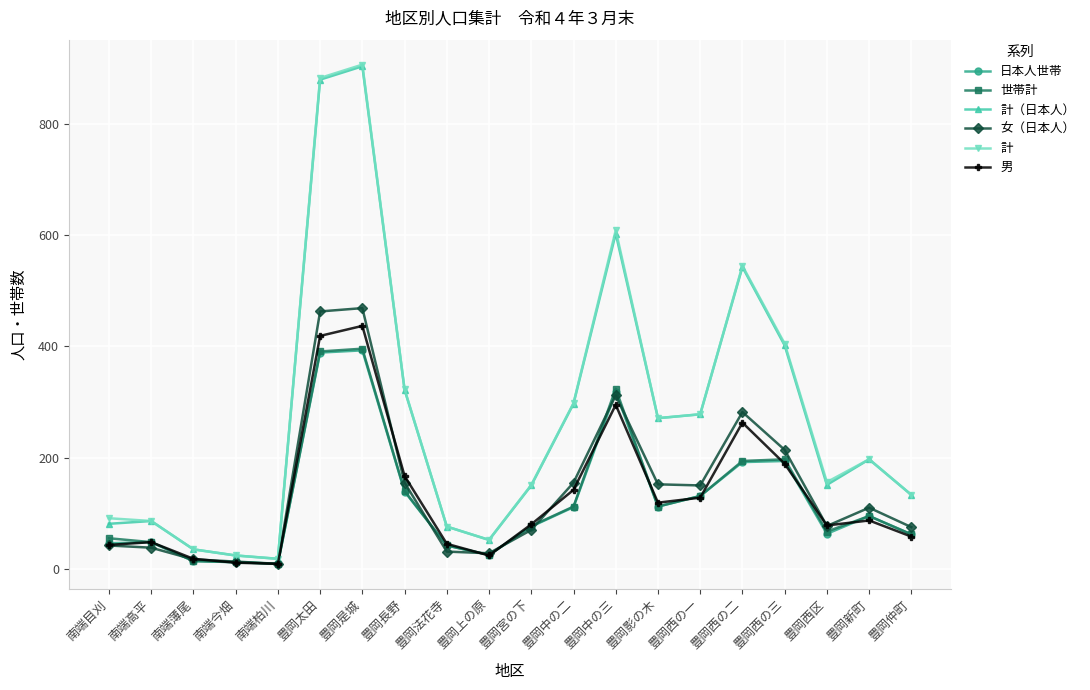

What is the total value across all series at 豊岡影の木?

1037